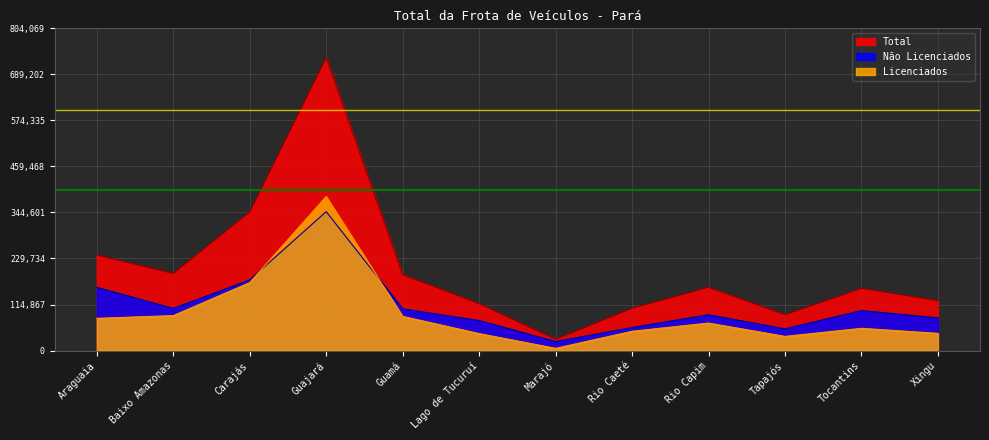

Which series has the largest total across all categories?

Total